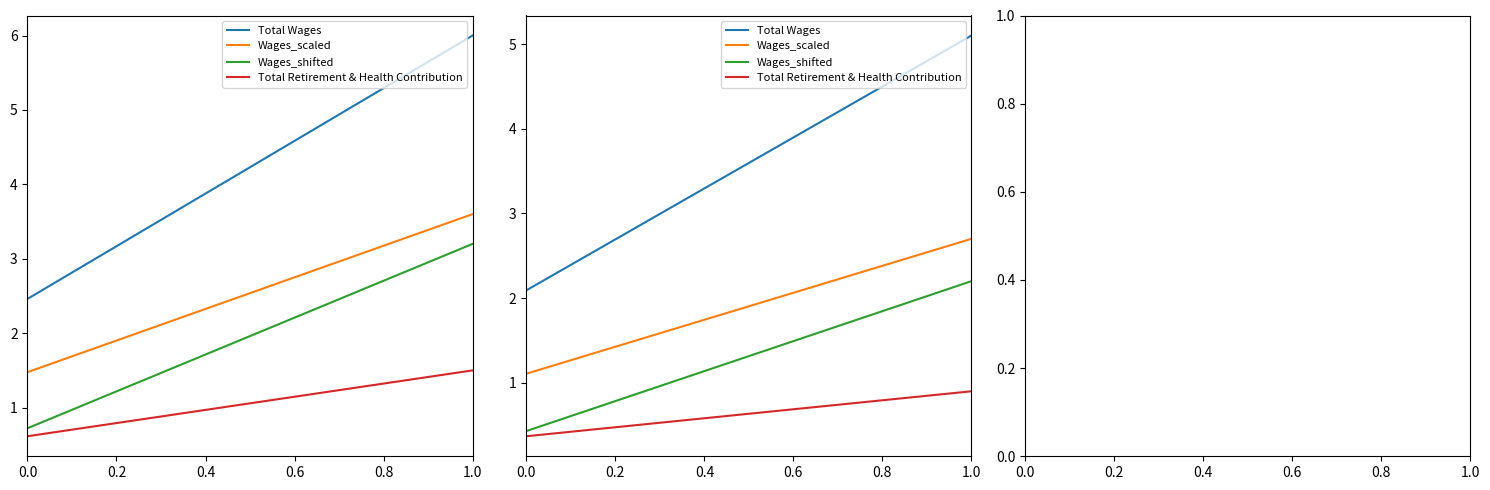

Is it true that Wages_scaled equals 2.4 at 0.2?

False